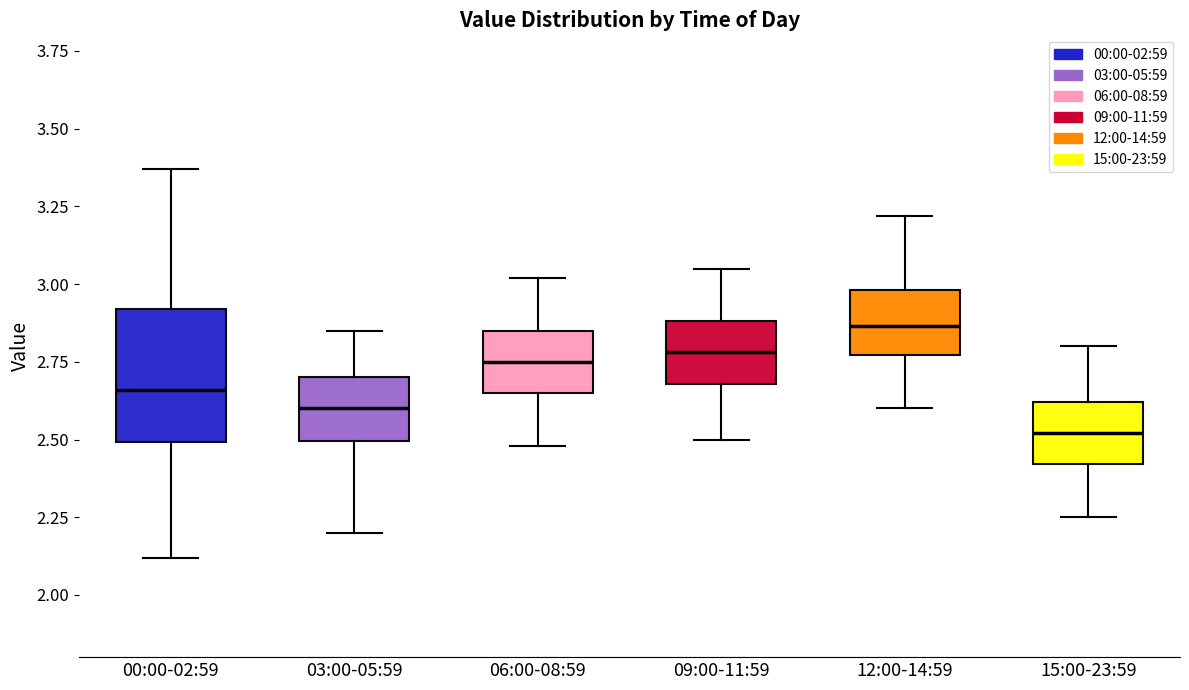

Comparing the boxes themselves (not the whiskers), which one is the tallest?

00:00-02:59